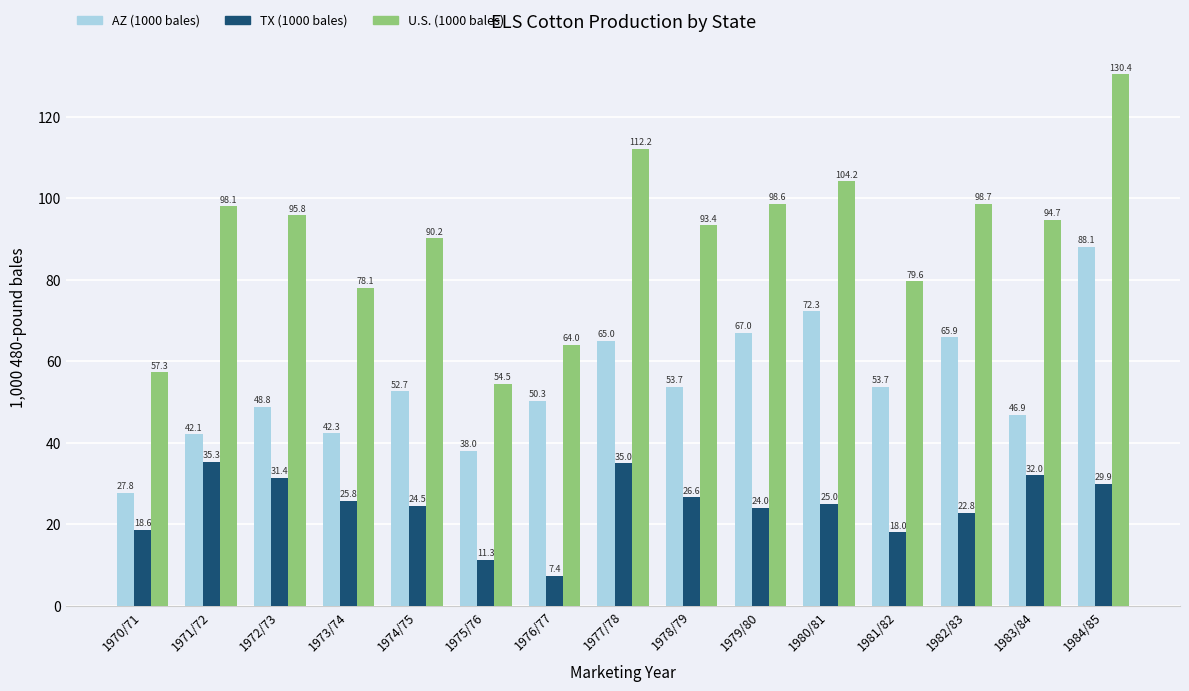

Which category has the lowest value across all series?

1976/77